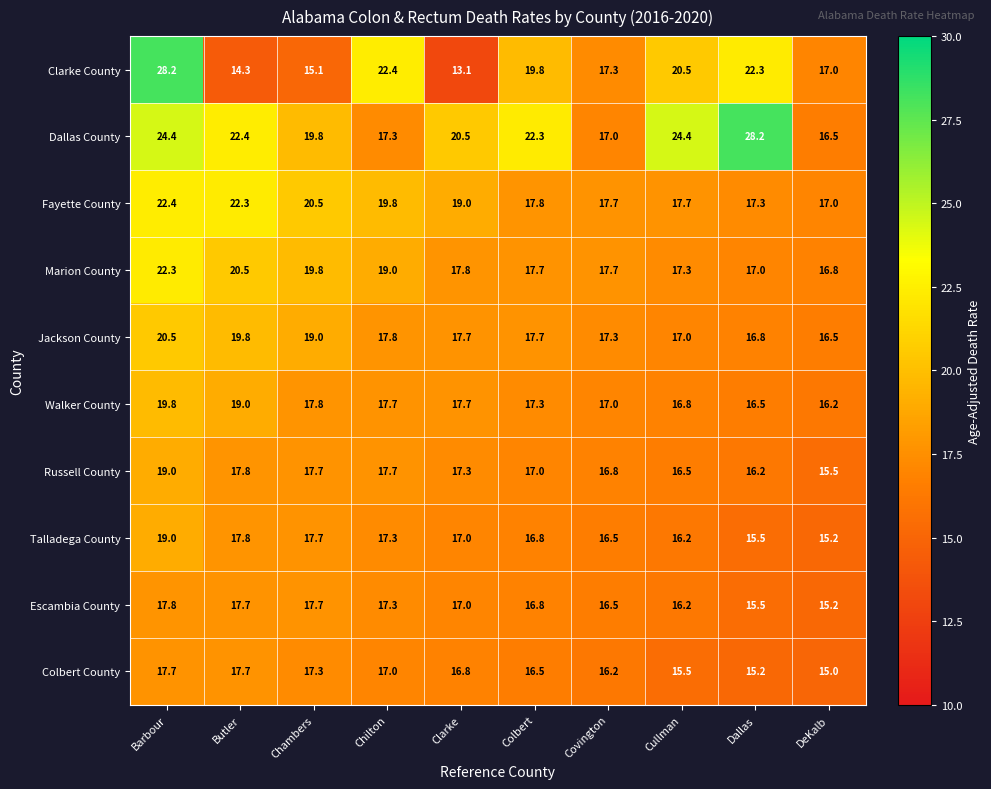

What is the total value across all series at Chilton?

183.3